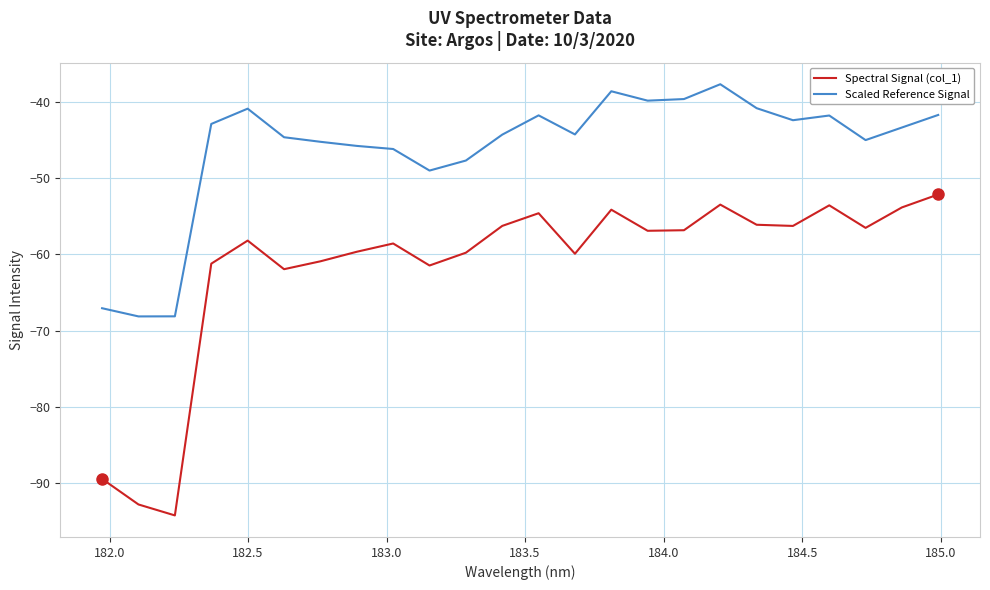

True or false: Scaled Reference Signal and Spectral Signal (col_1) intersect in this chart.

False